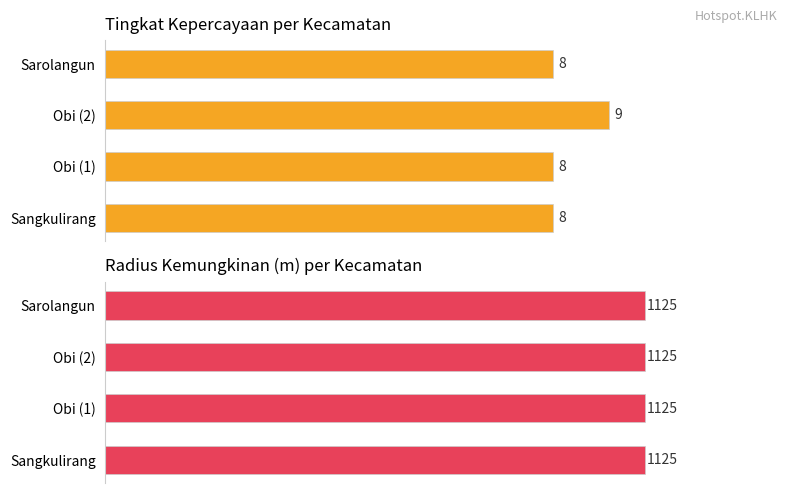

Are the bars horizontal?

Yes